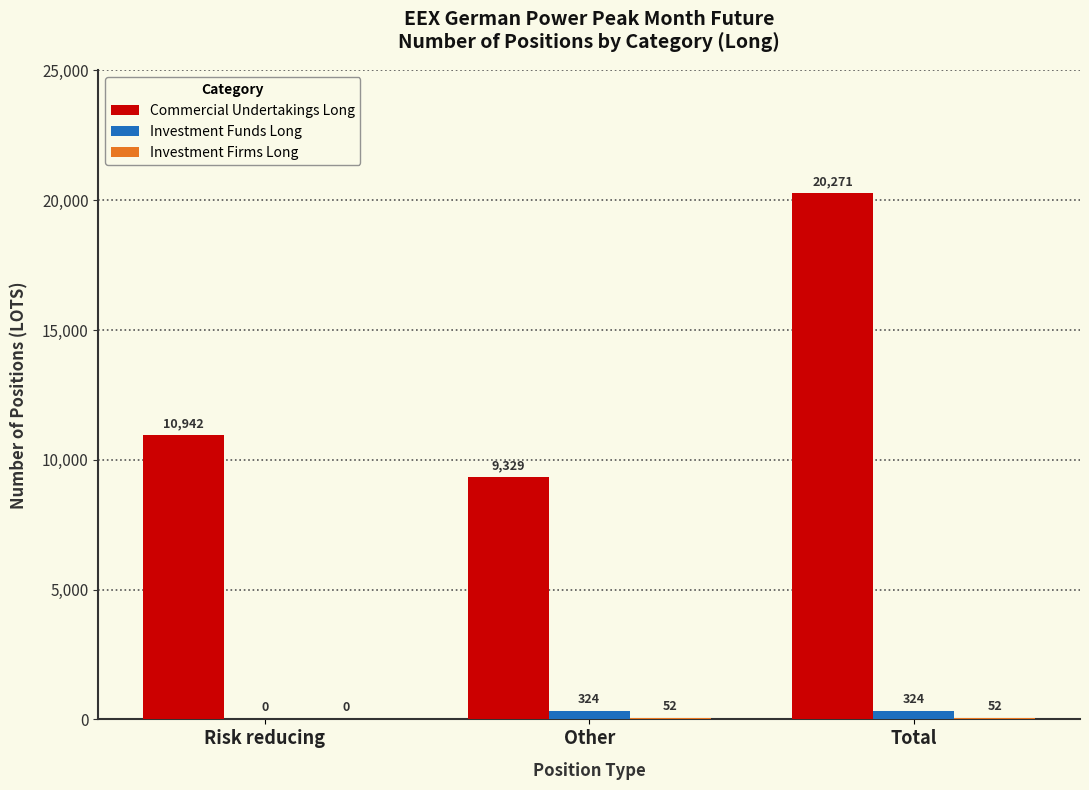

Which series has the largest range (max minus min)?

Commercial Undertakings Long